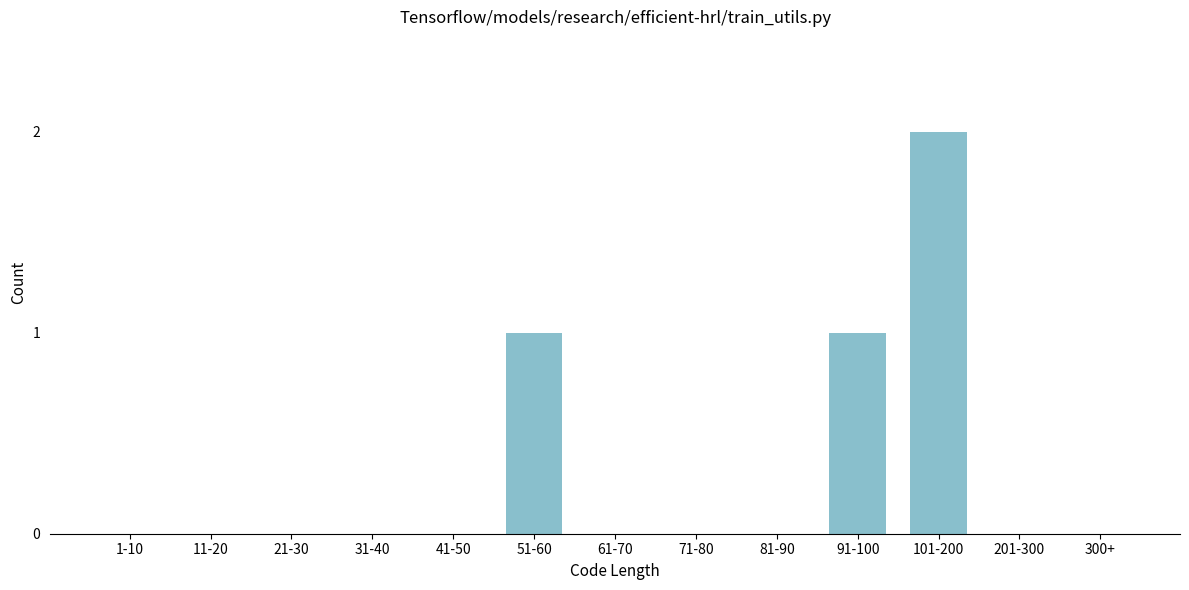

Reading left to right, list all the values displayed in this chart.

1-10=0	11-20=0	21-30=0	31-40=0	41-50=0	51-60=1	61-70=0	71-80=0	81-90=0	91-100=1	101-200=2	201-300=0	300+=0